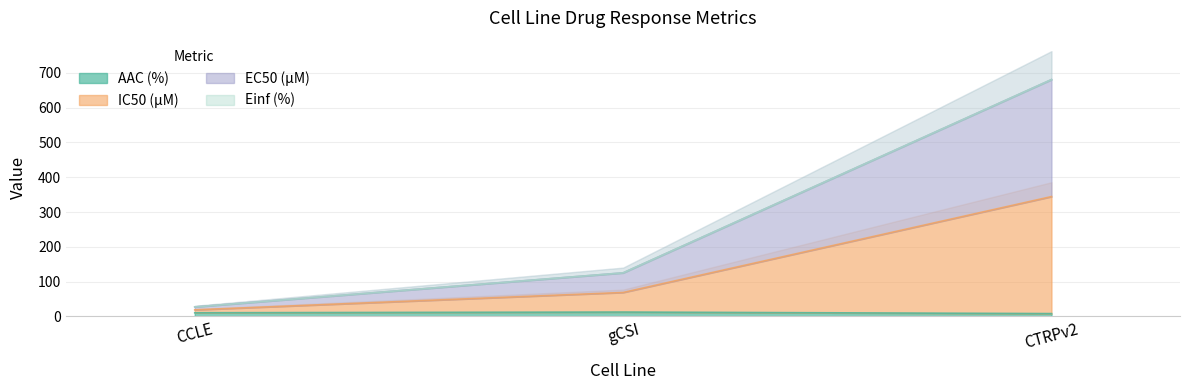

What position from the left is CTRPv2?

3